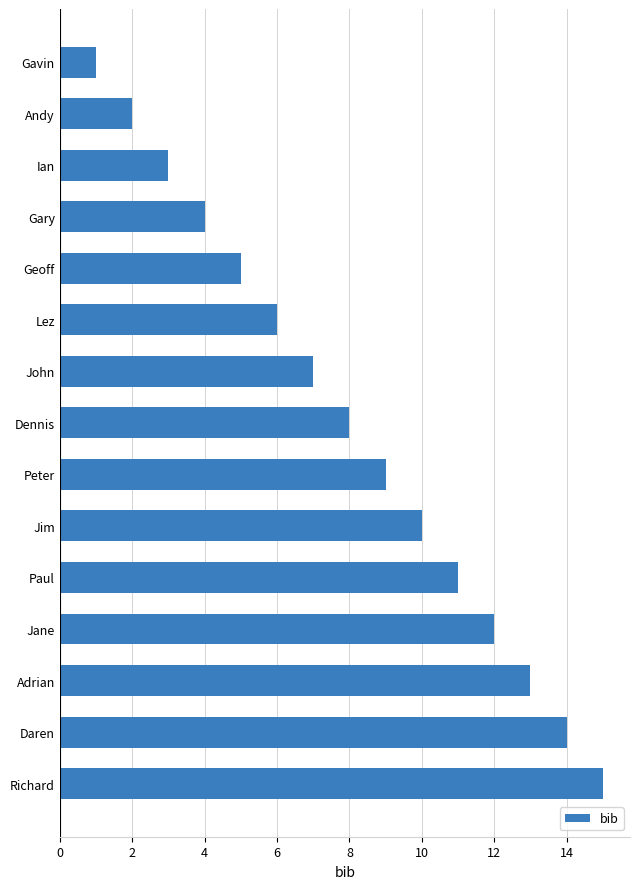

Rank the categories by value from highest to lowest.

Richard, Daren, Adrian, Jane, Paul, Jim, Peter, Dennis, John, Lez, Geoff, Gary, Ian, Andy, Gavin